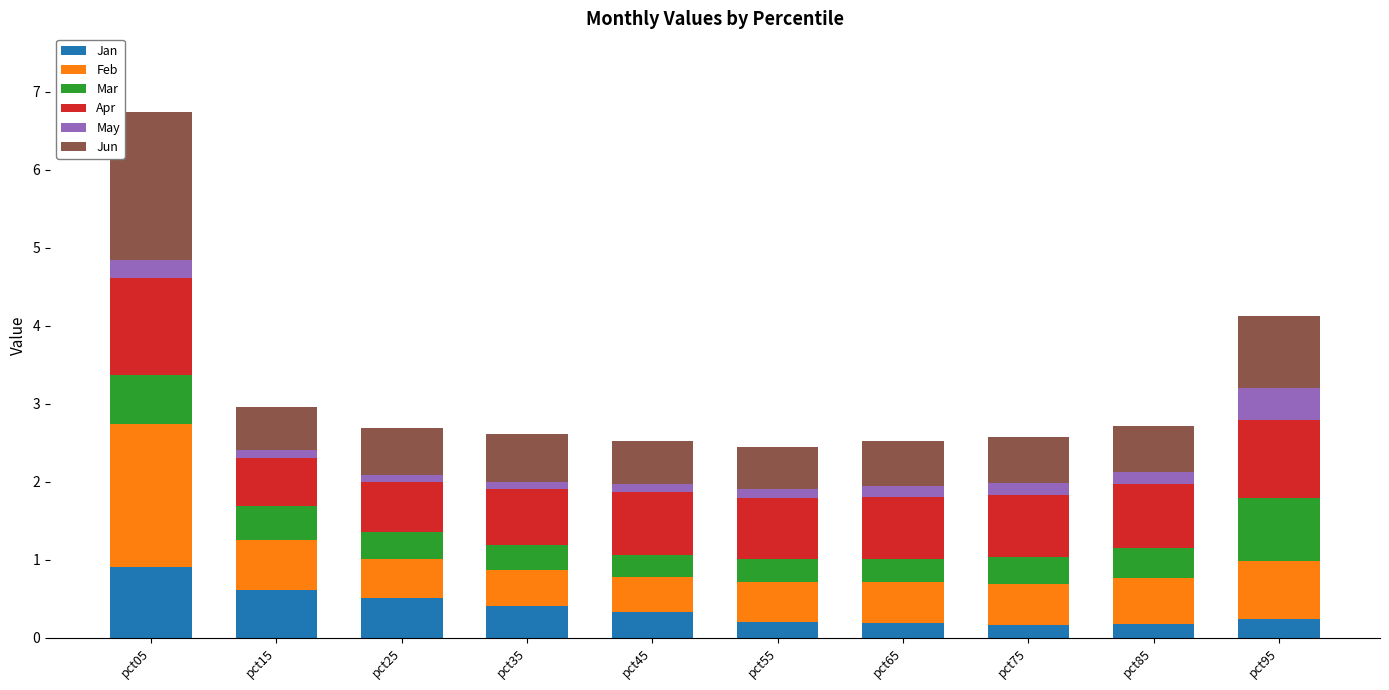

The value of Jan at pct25 is 0.5. True or false?

True